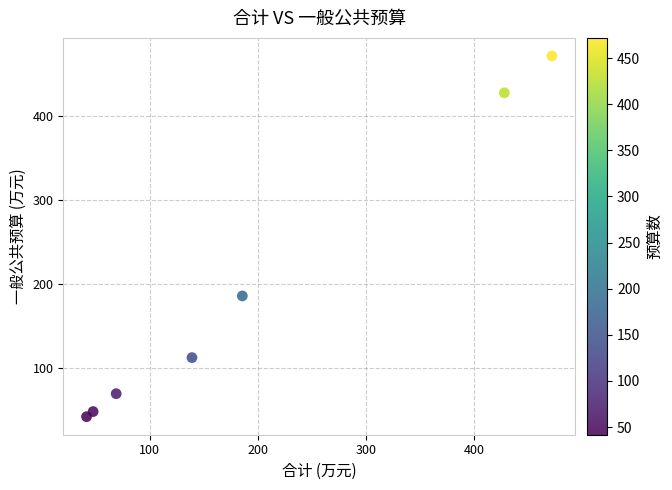

What Y value in the scatter plot is closest to 256?

185.7